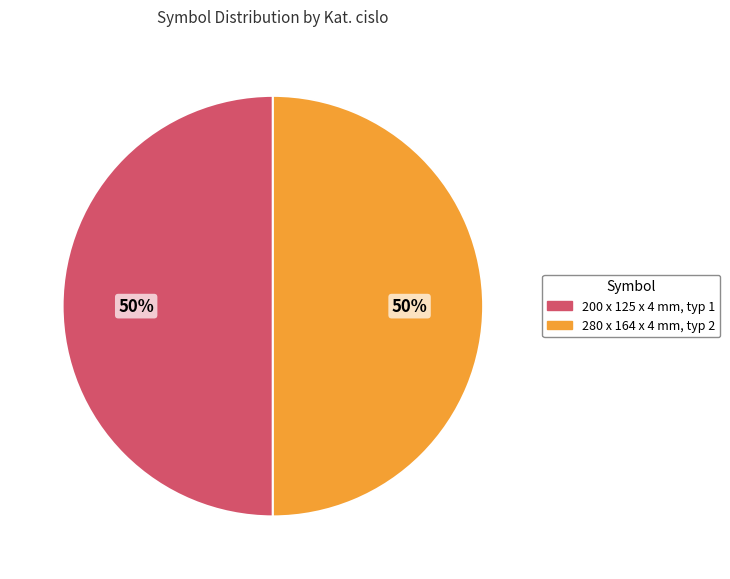

What is the ratio of the value at 280 x 164 x 4 mm, typ 2 to the value at 200 x 125 x 4 mm, typ 1?

1.0